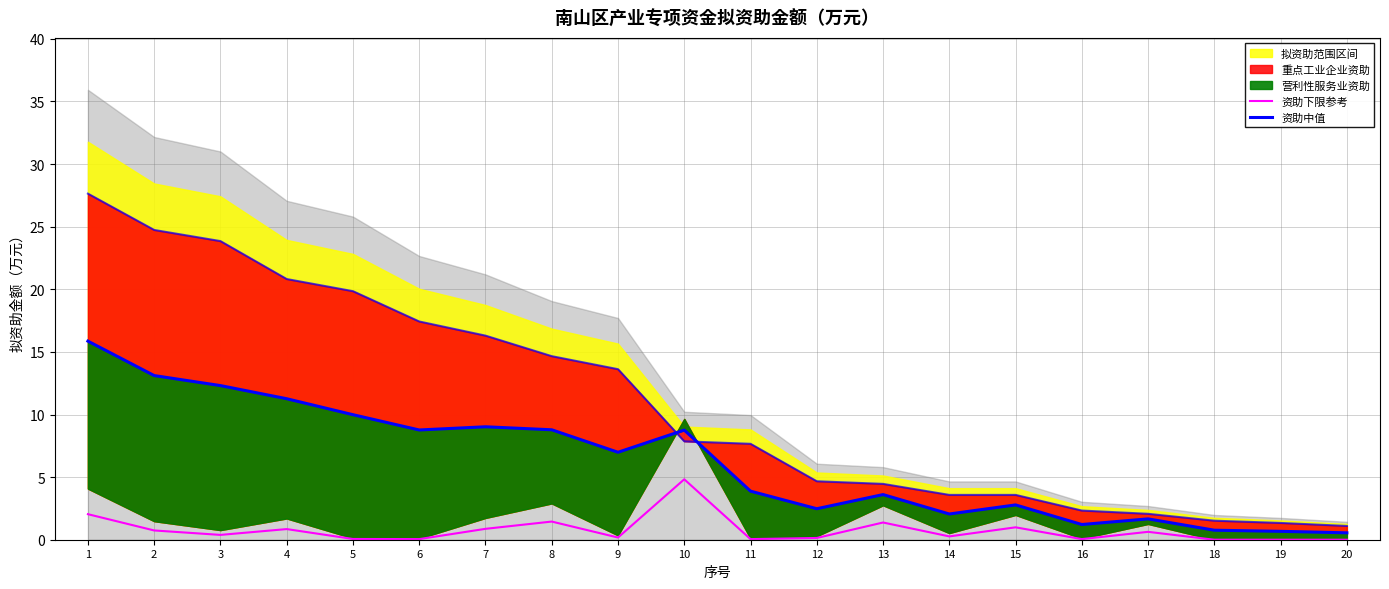

True or false: 资助中值 and 资助下限参考 cross at least once.

False